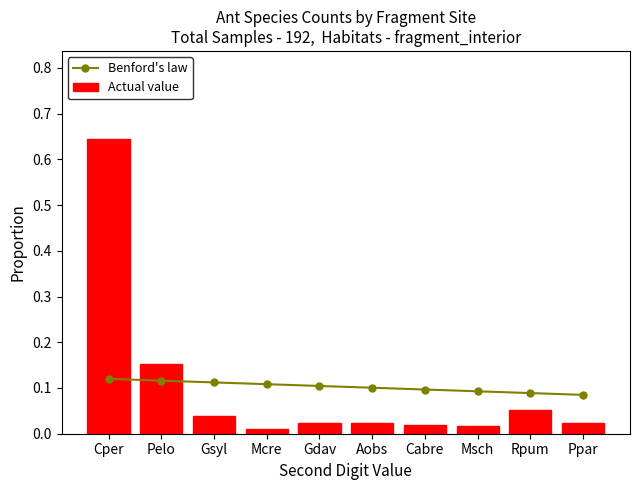

How many groups of bars are there?

10